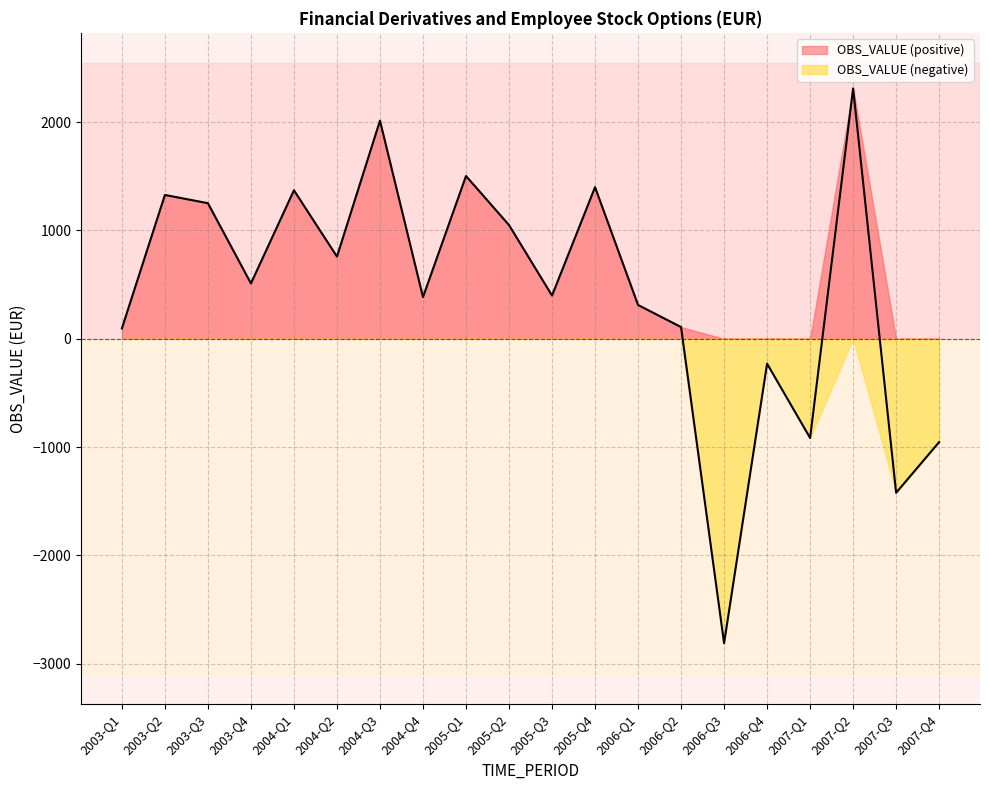

What is the smallest value displayed?

-2811